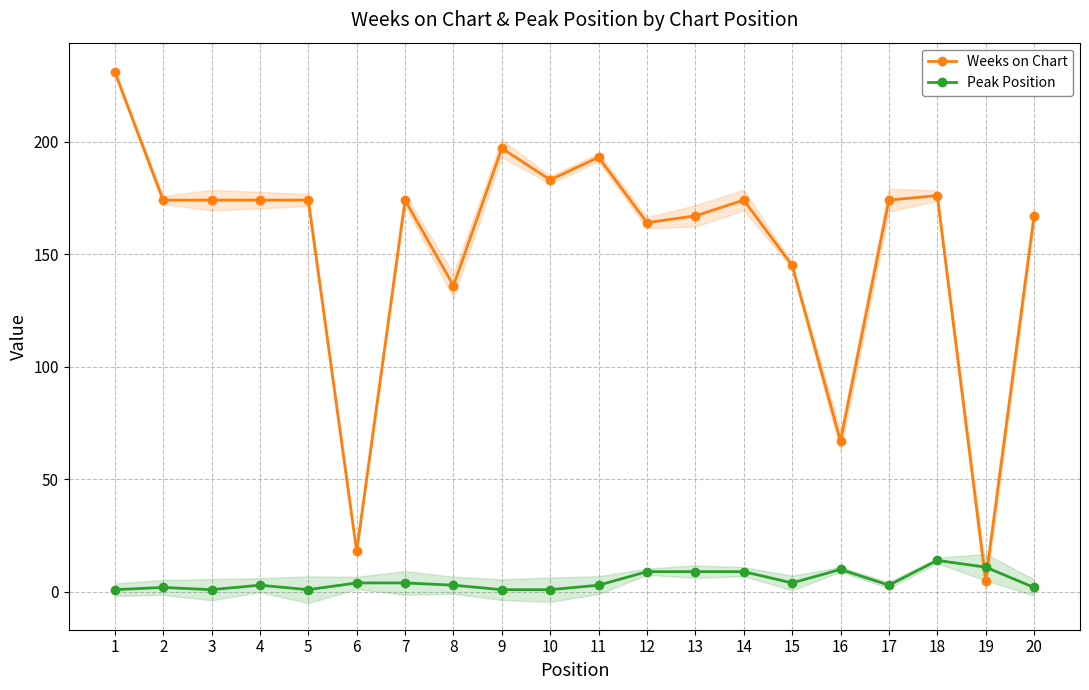

Which series has the largest total across all categories?

Weeks on Chart